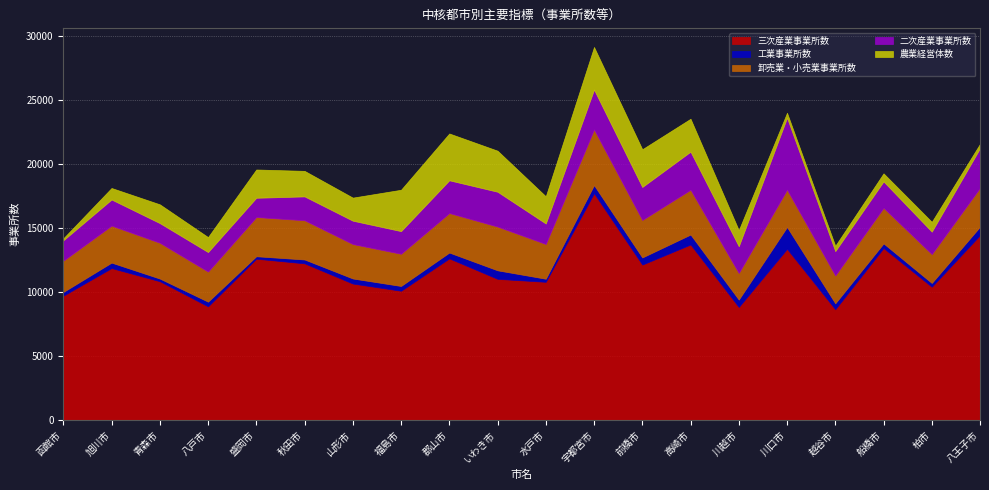

Reading right to left, extract all data points from this chart.

三次産業事業所数: 14457	10418	13446	8658	13384	8835	13722	12150	17735	10803	11034	12635	10104	10666	12247	12610	8885	10850	11877	9719
工業事業所数: 657	293	359	461	1704	576	777	557	630	240	667	456	372	396	302	192	364	207	427	287
卸売業・小売業事業所数: 3044	2259	2784	2180	2924	2081	3504	2932	4355	2717	3423	3092	2519	2693	3068	3068	2354	2800	2895	2448
二次産業事業所数: 3097	1756	2066	1903	5627	2092	2980	2580	3119	1603	2724	2560	1772	1828	1866	1506	1525	1537	2041	1593
農業経営体数: 342	767	632	417	387	1259	2574	2953	3332	2129	3211	3663	3236	1805	1998	2212	1173	1470	902	157